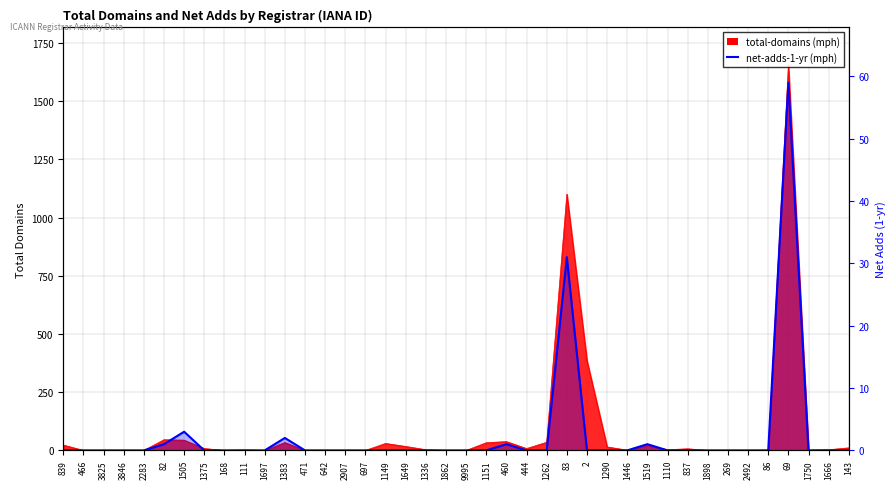

Count the number of categories in the chart.

40